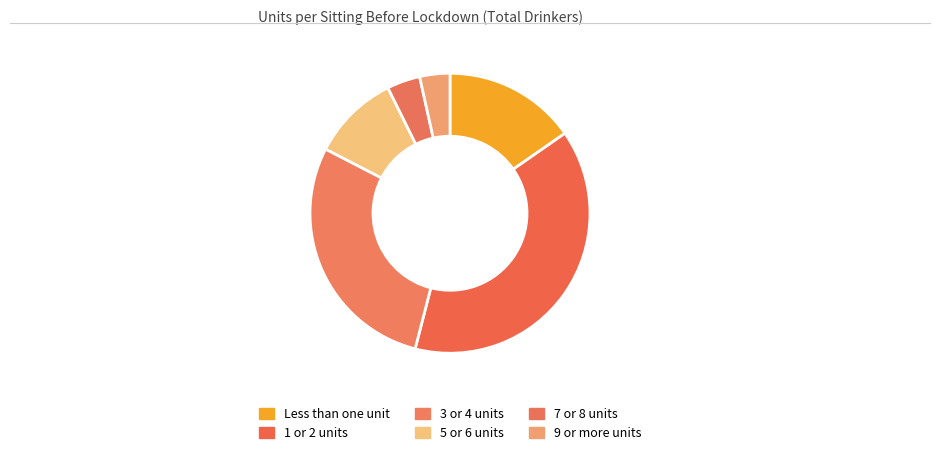

How many segments does this pie chart have?

6